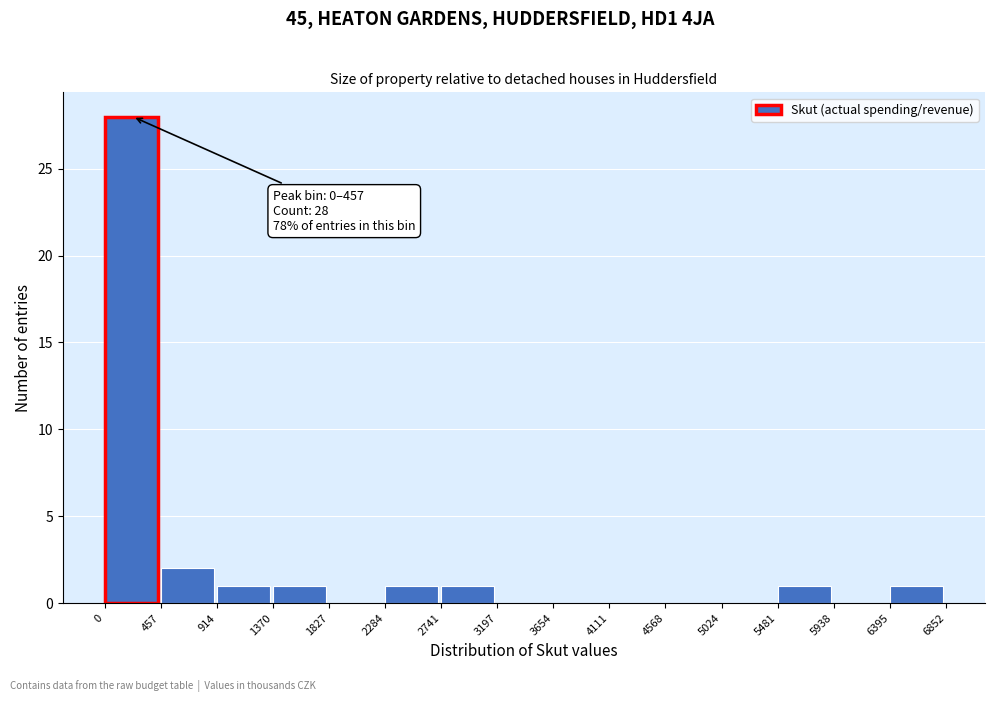

Which range on the x-axis has the tallest bar?

0 to 457